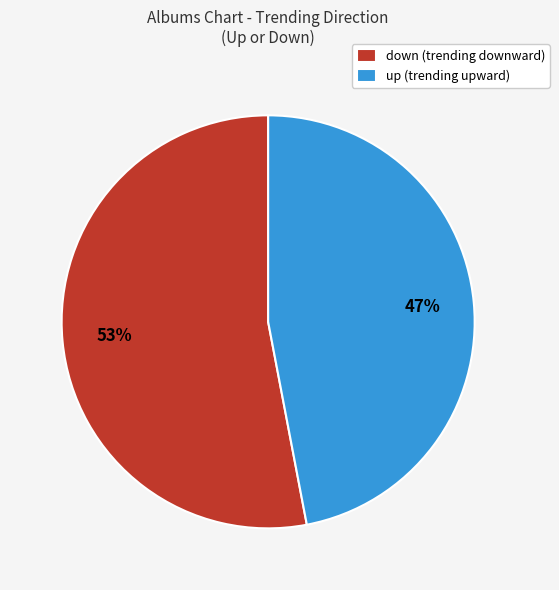

Which has a higher value, up (trending upward) or down (trending downward)?

down (trending downward)